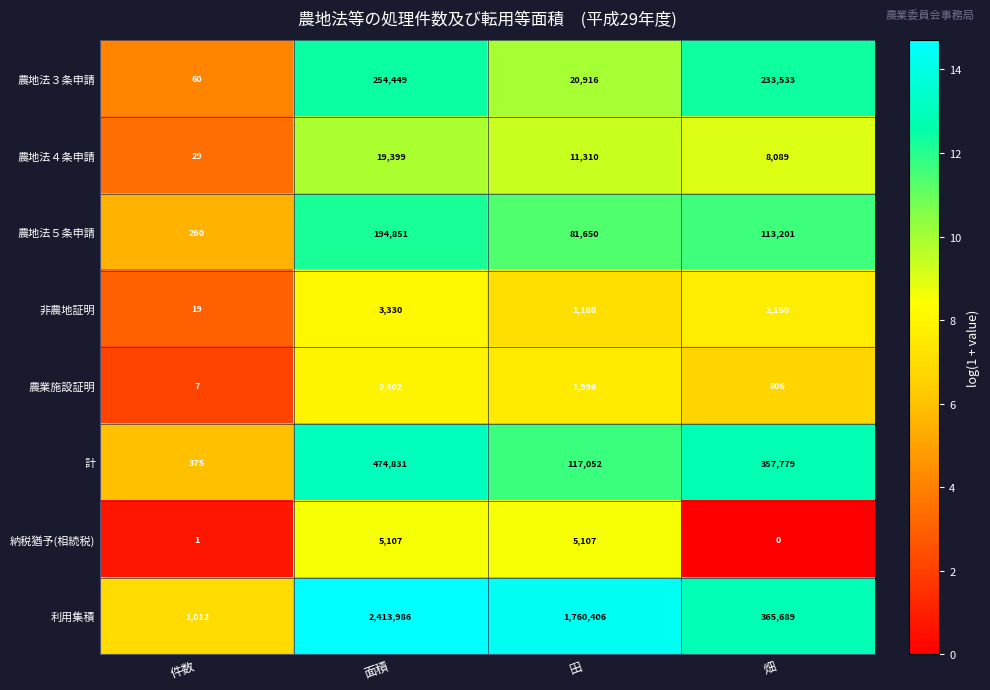

What is the average value of the 非農地証明 series?

1670